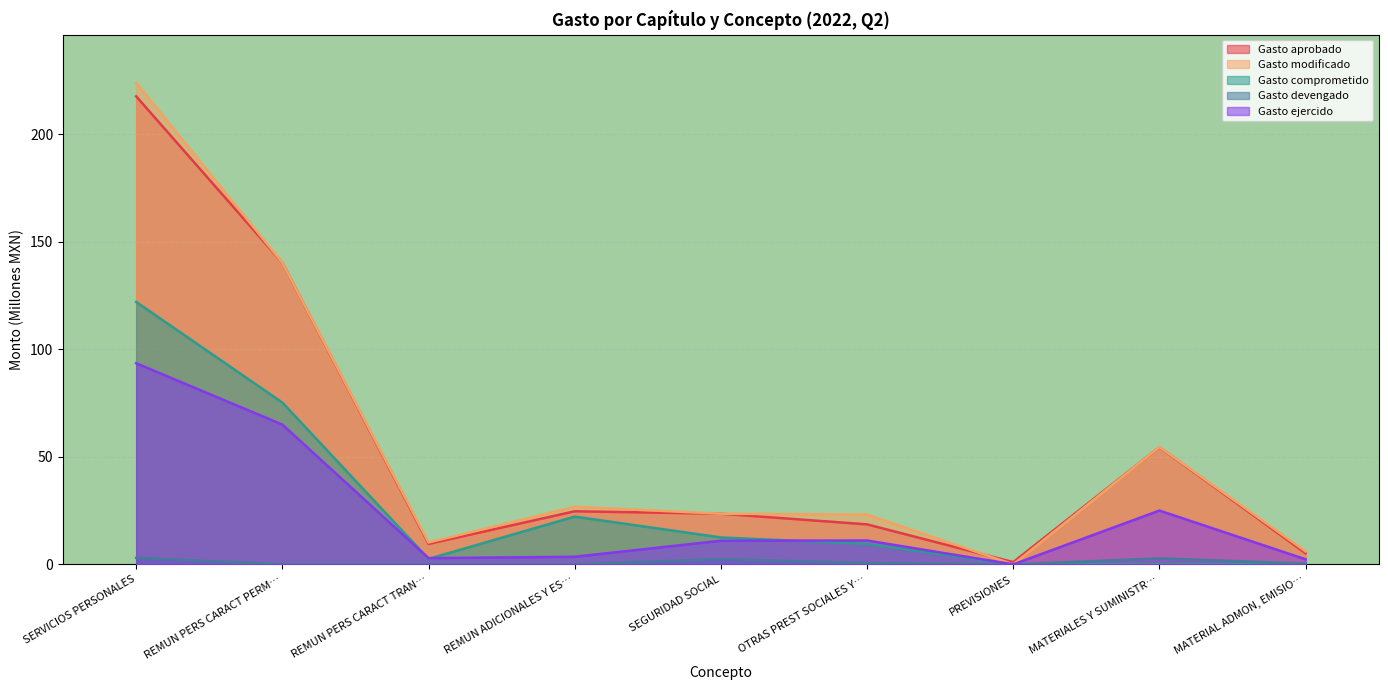

Is the value of Gasto ejercido at OTRAS PREST SOCIALES Y… greater than the value of Gasto comprometido at REMUN ADICIONALES Y ES…?

No